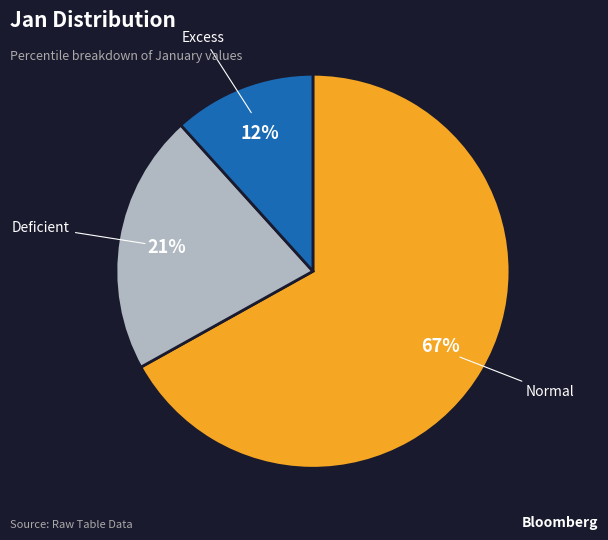

To the nearest percent, what is the average slice percentage?

33%